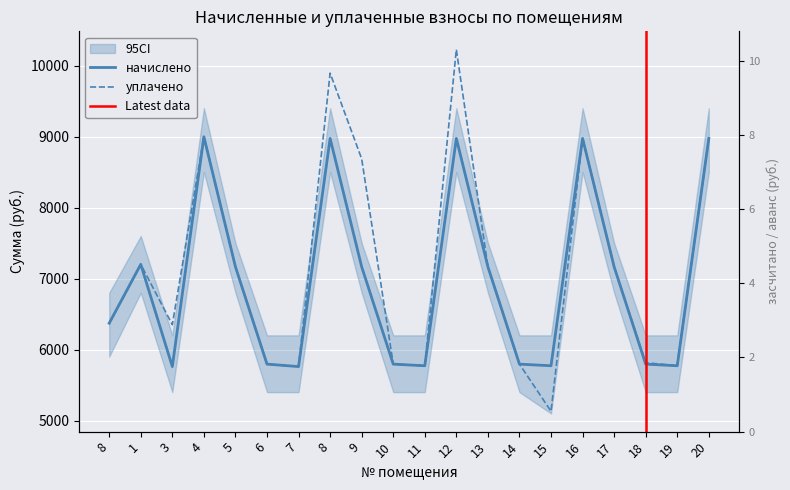

The value of уплачено at 7 is 1248.5. True or false?

False